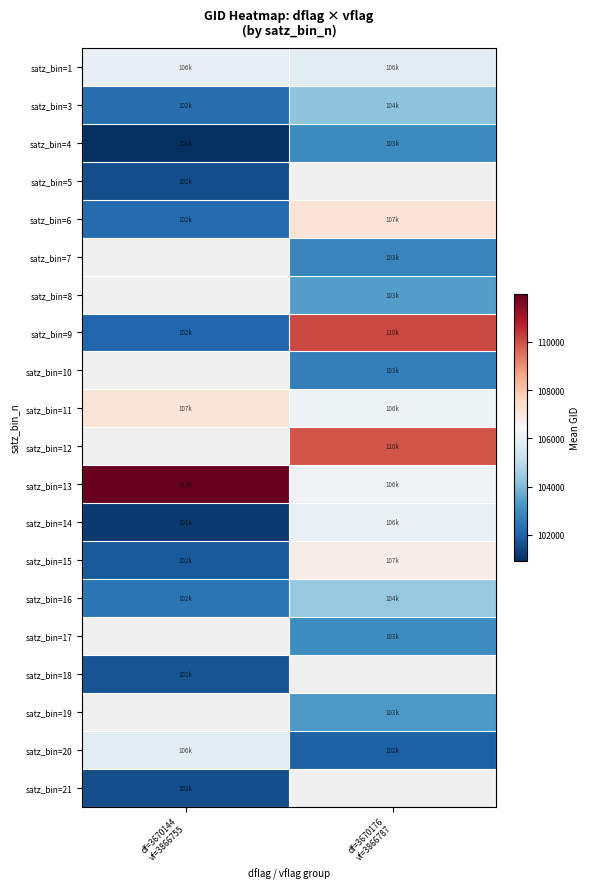

What is the greatest value displayed?

111991.0